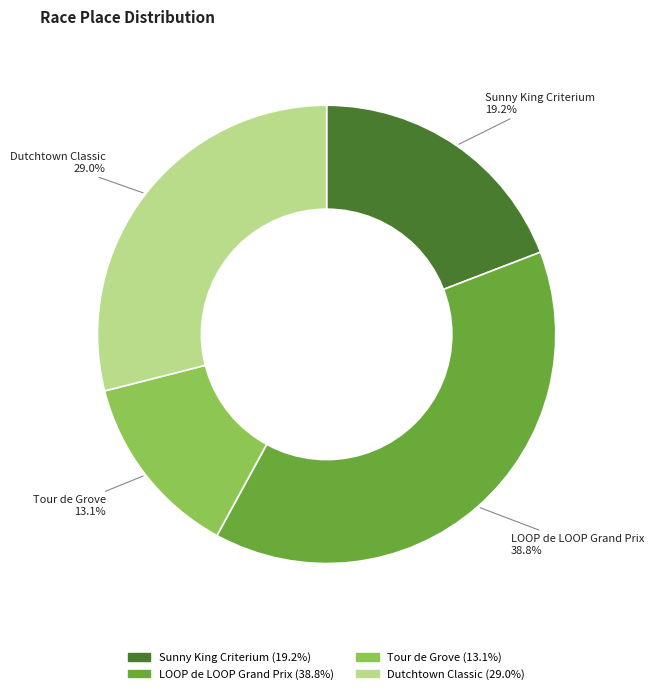

Do Dutchtown Classic and Sunny King Criterium together represent more than half of the pie?

No